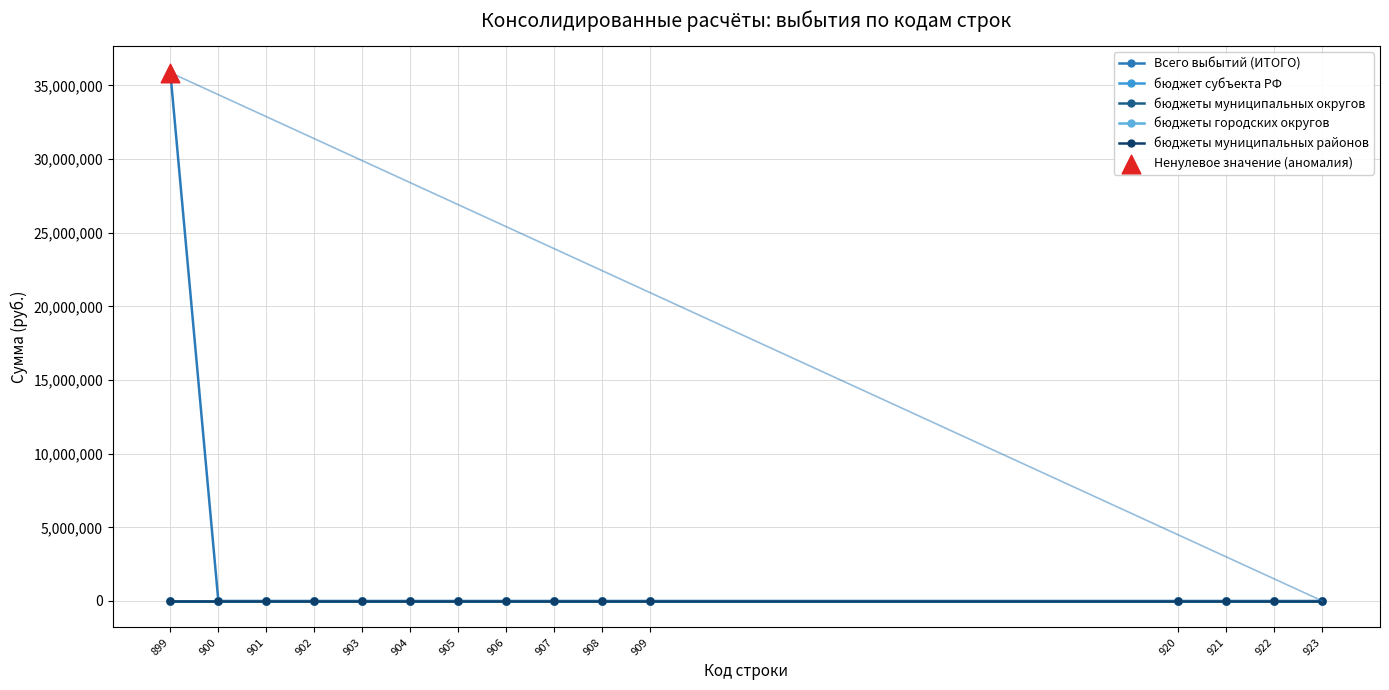

Does the chart have visible grid lines?

Yes